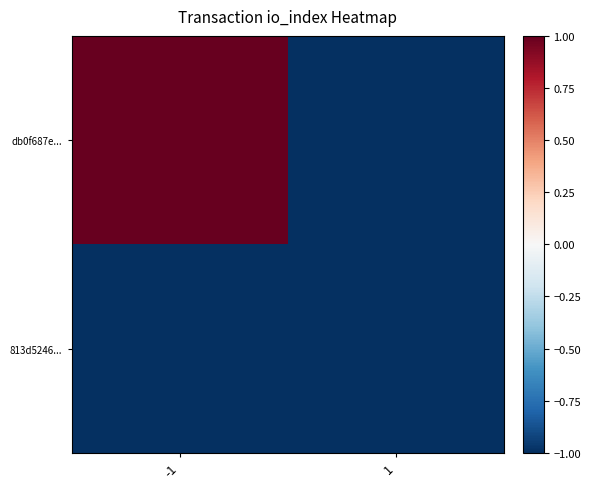

Reading left to right, list all the values displayed in this chart.

db0f687e...: -1=1.0	1=-1.0
813d5246...: -1=-1.0	1=-1.0